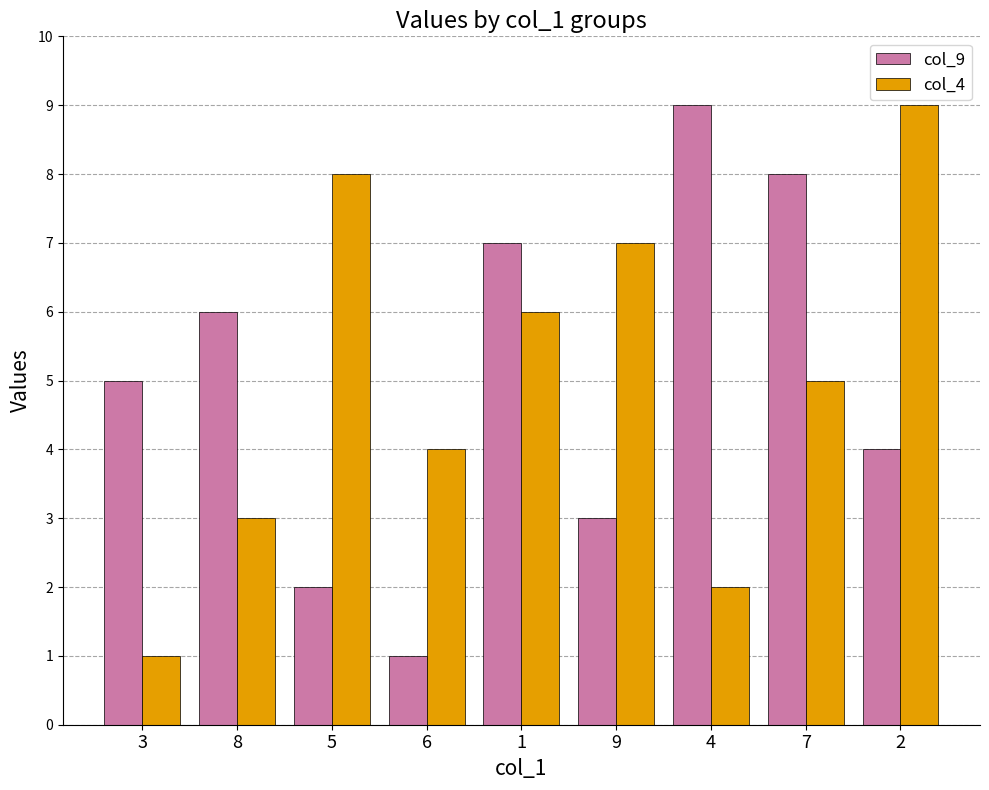

Reading right to left, extract all data points from this chart.

col_9: 4	8	9	3	7	1	2	6	5
col_4: 9	5	2	7	6	4	8	3	1